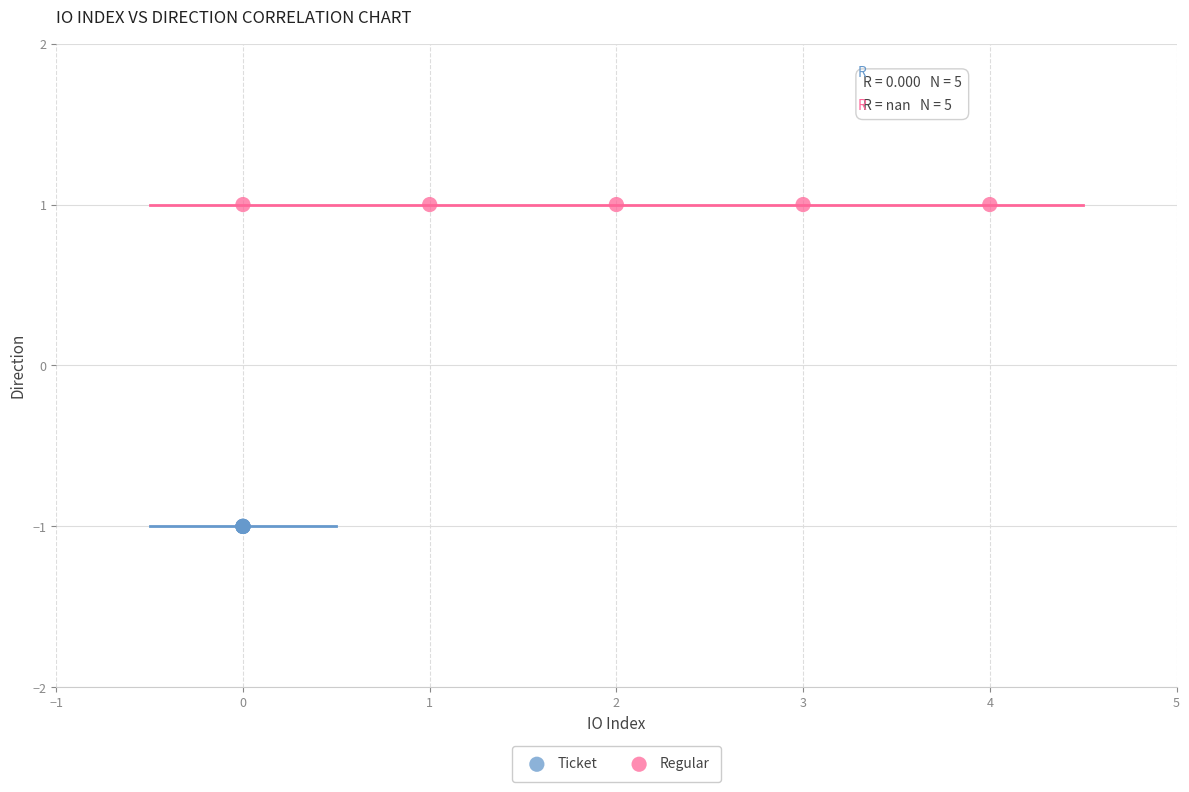

What are all the series names shown in the legend?

Ticket, Regular